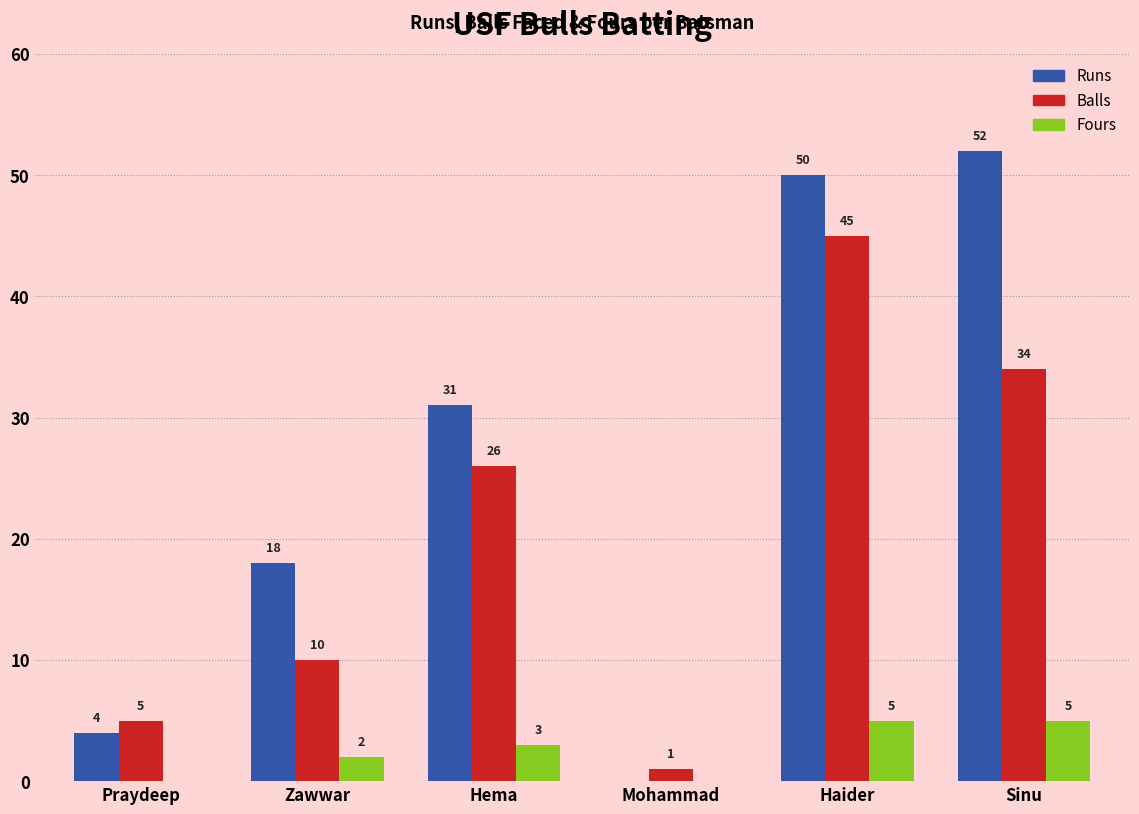

Are the bars grouped side by side (vs. stacked)?

Yes